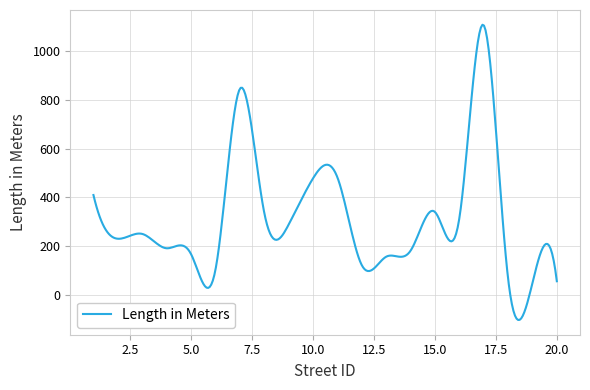

What is the smallest value displayed?

-103.1